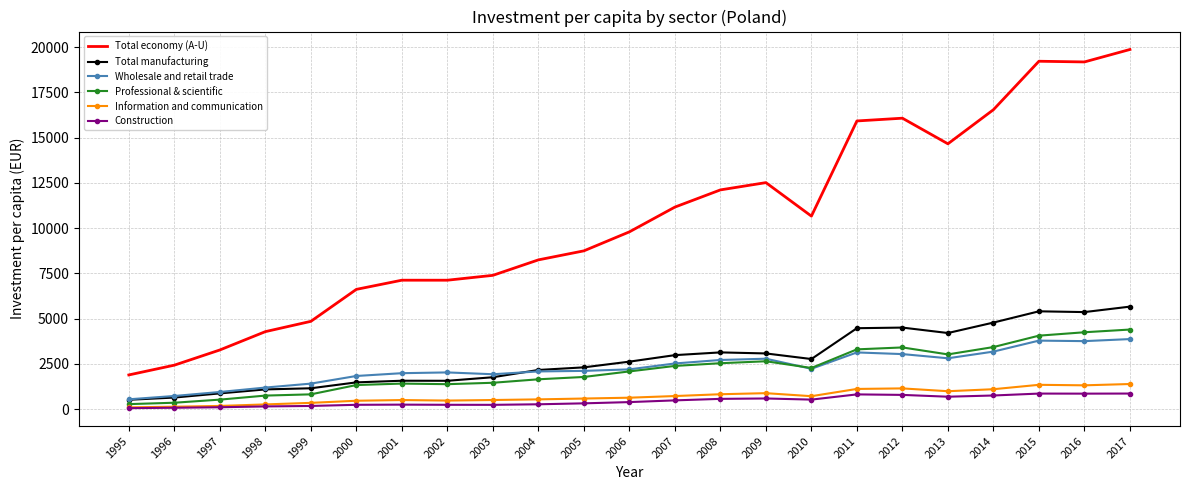

What is the total value across all series at 2013?

26395.6